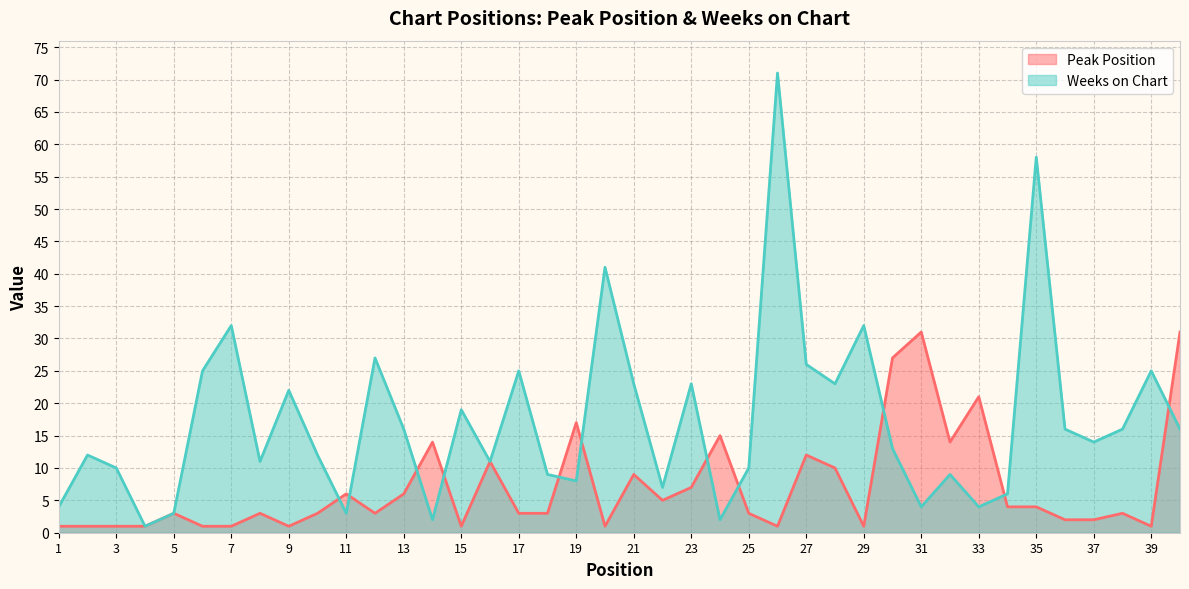

How many times do Peak Position and Weeks on Chart cross each other?

11